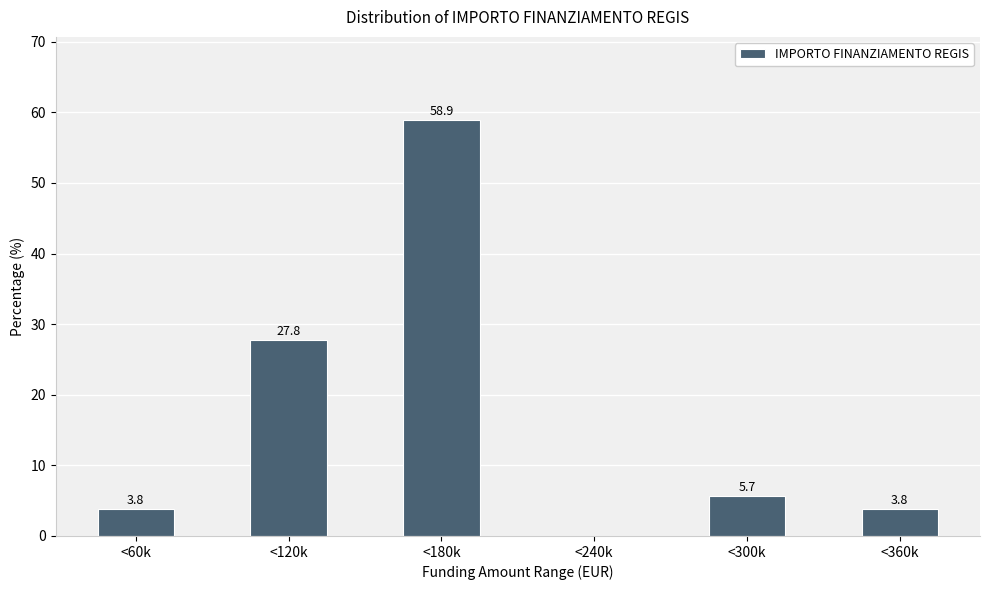

Reading left to right, list all the values displayed in this chart.

<60k=3.8	<120k=27.8	<180k=58.9	<240k=0.0	<300k=5.7	<360k=3.8